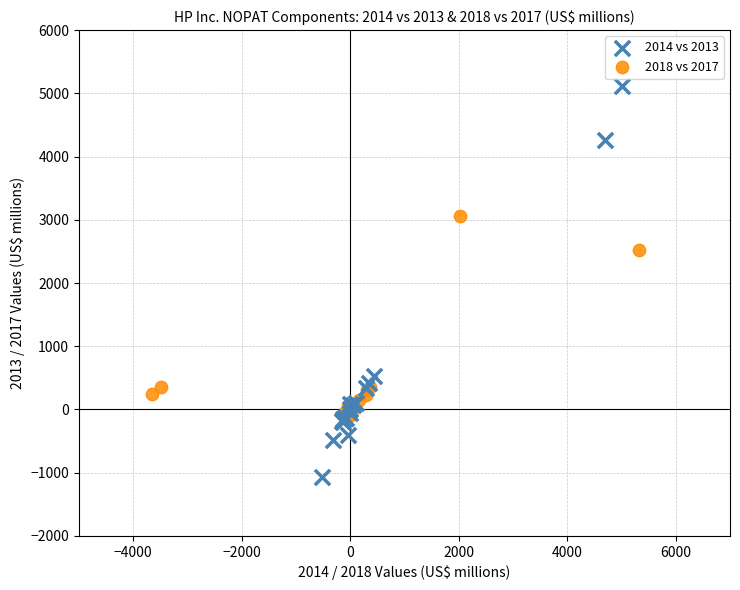

Which series reaches the minimum Y coordinate?

2014 vs 2013